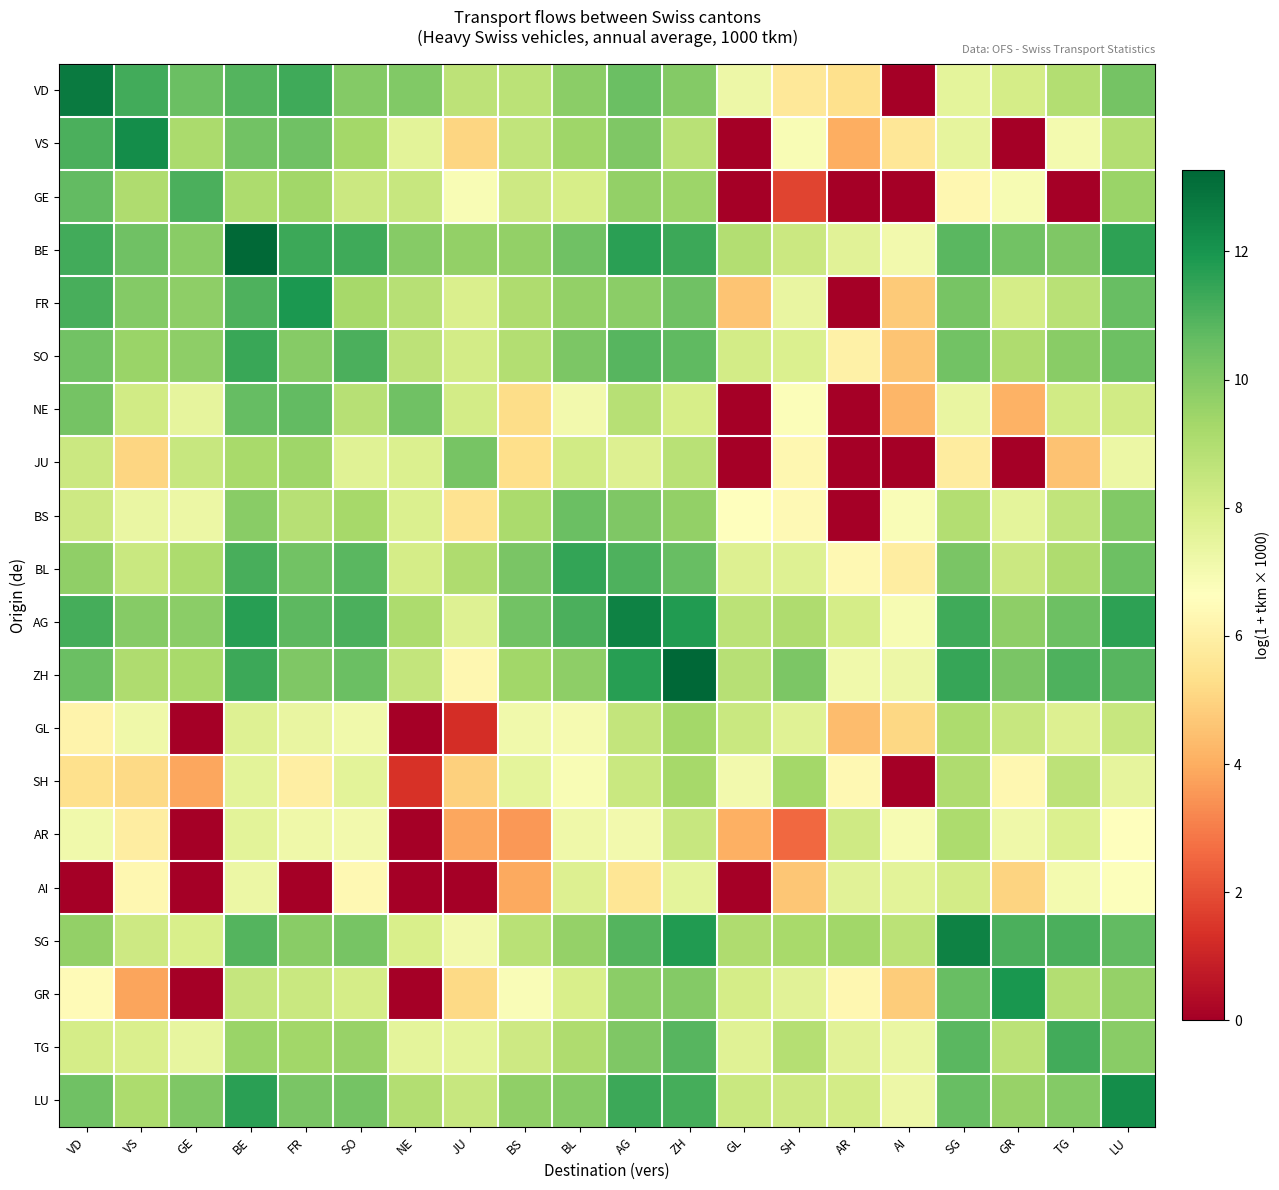

Count the number of data series in this chart.

20